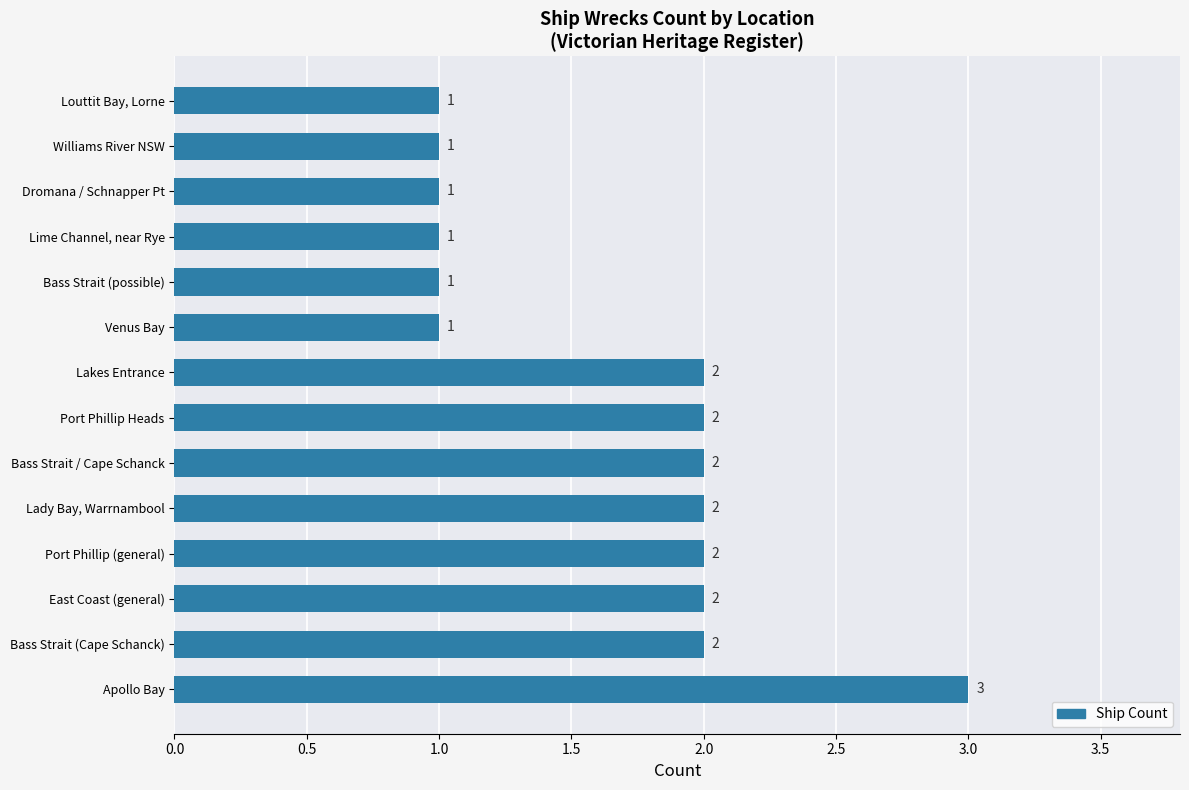

What is the sum of all values?

23